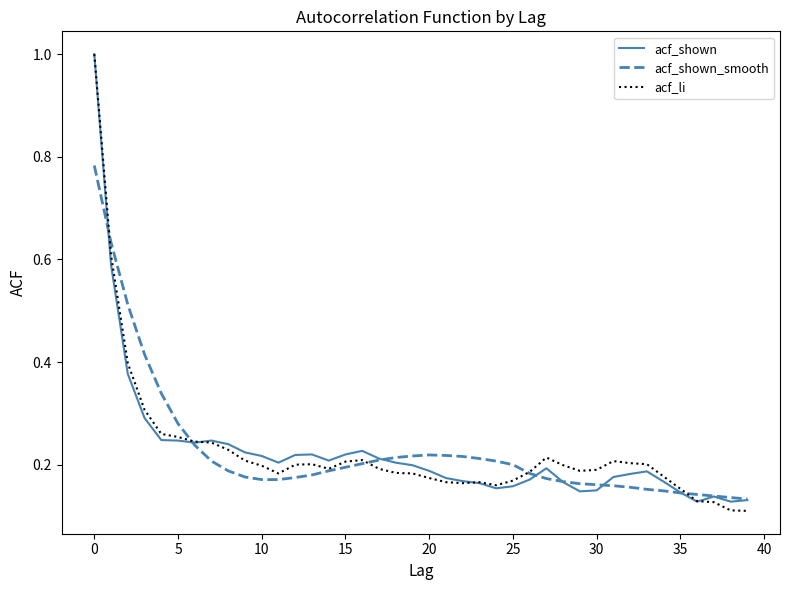

What is the highest value of the acf_li series?

1.0